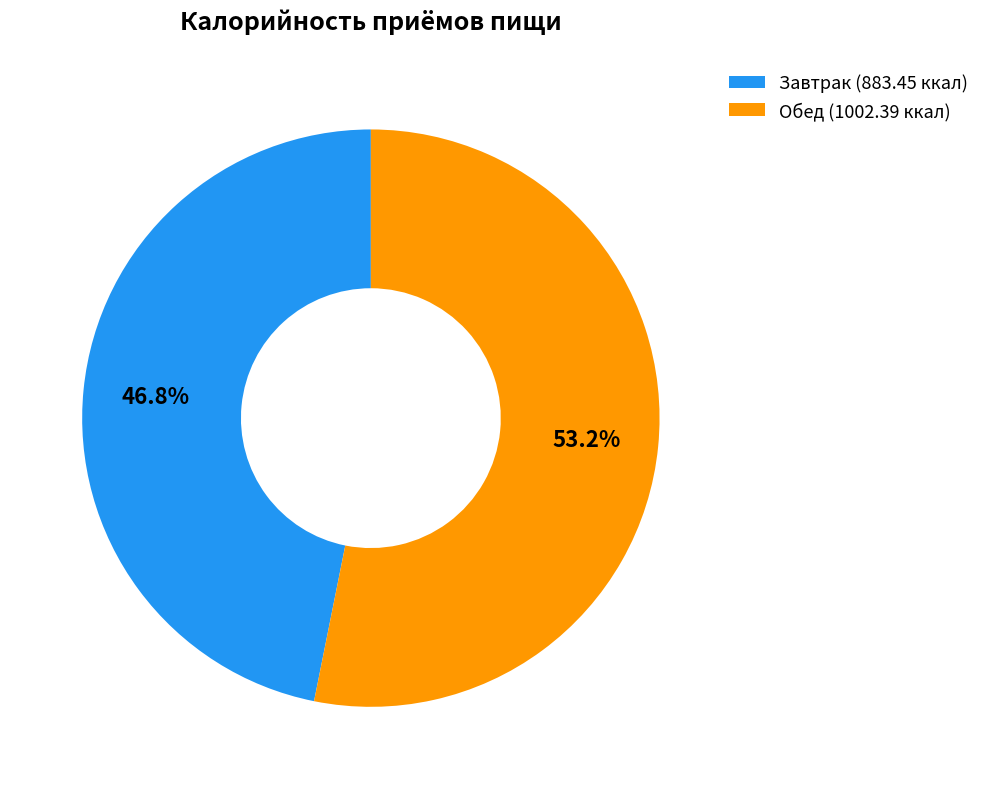

Rank the categories by value from highest to lowest.

Обед, Завтрак